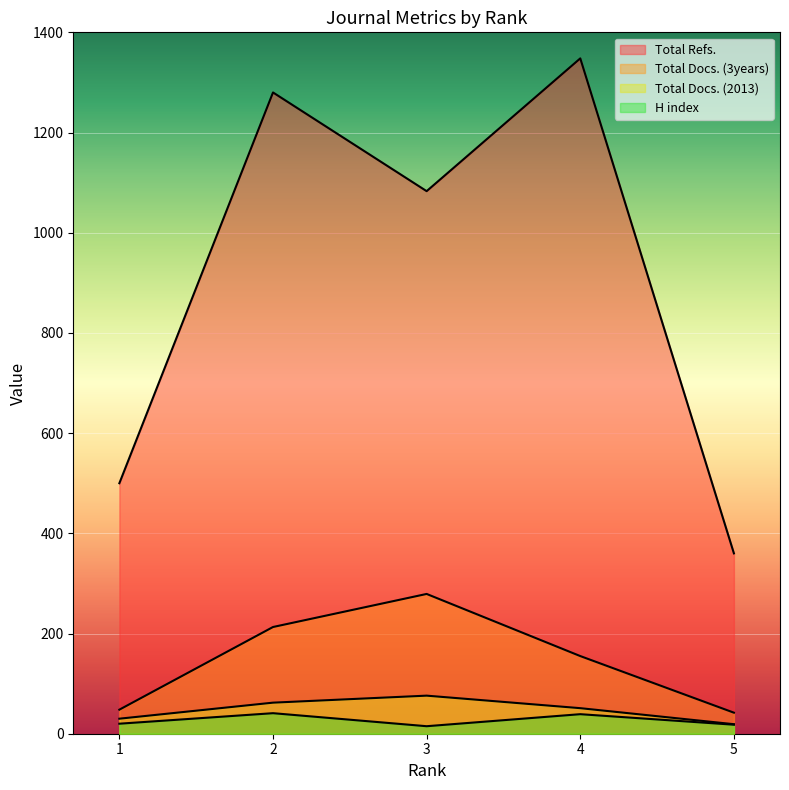

True or false: Total Docs. (2013) has a value of 17 at 4.

False